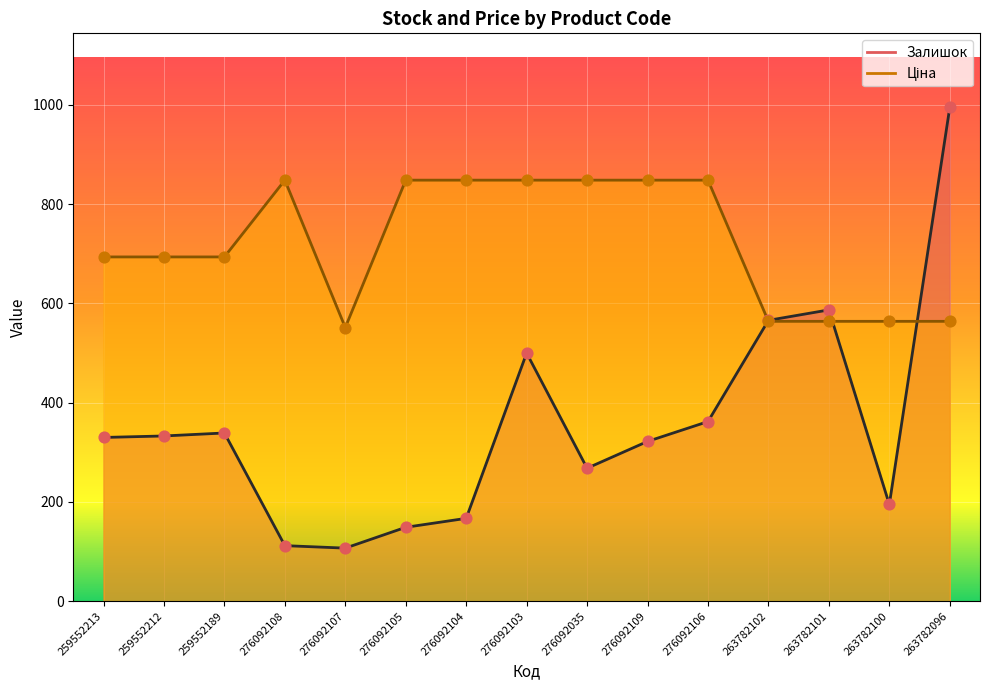

At which category is the sum across all series the highest?

263782096